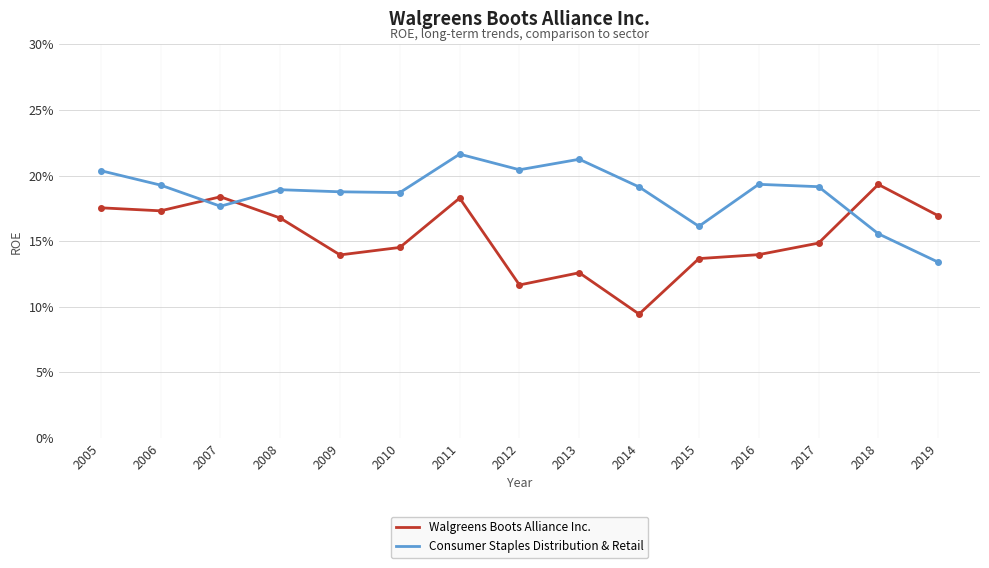

The value of Consumer Staples Distribution & Retail at 2009 is 0.2. True or false?

True